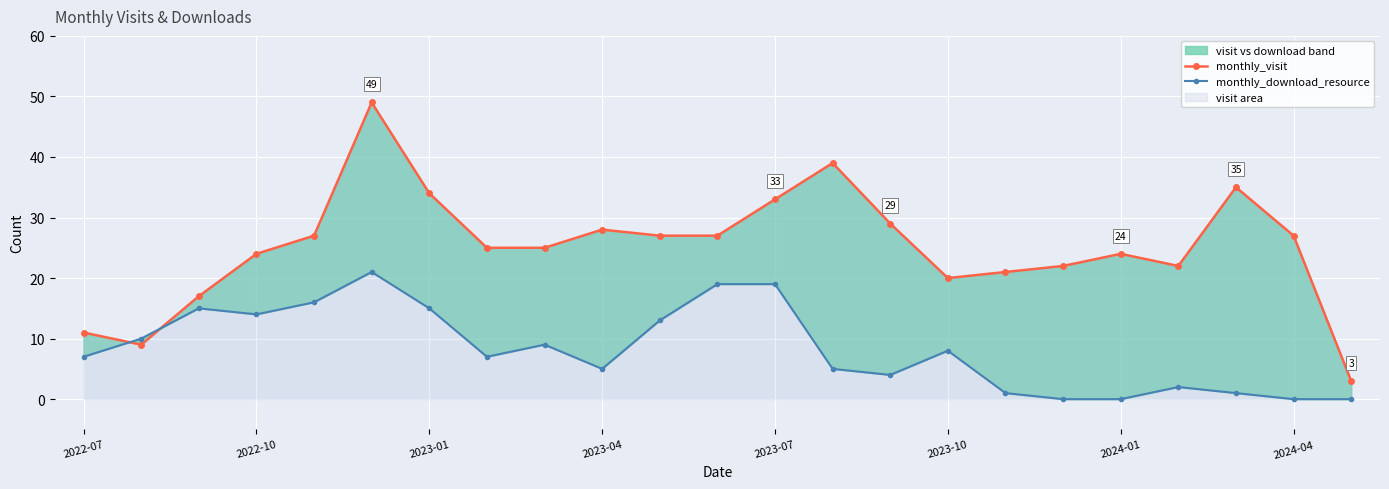

What is the spread (max minus min) of values at 2024-01?

24